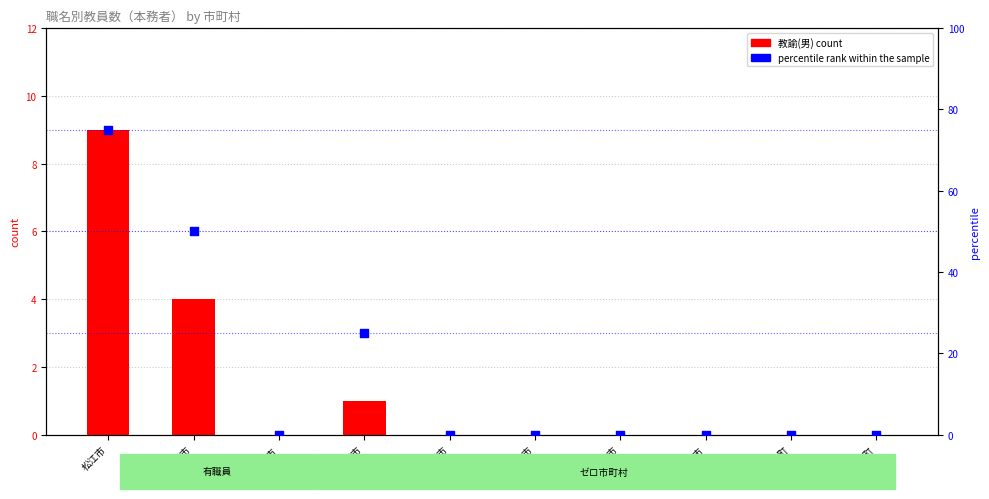

Which series contains the highest Y value?

percentile rank within the sample